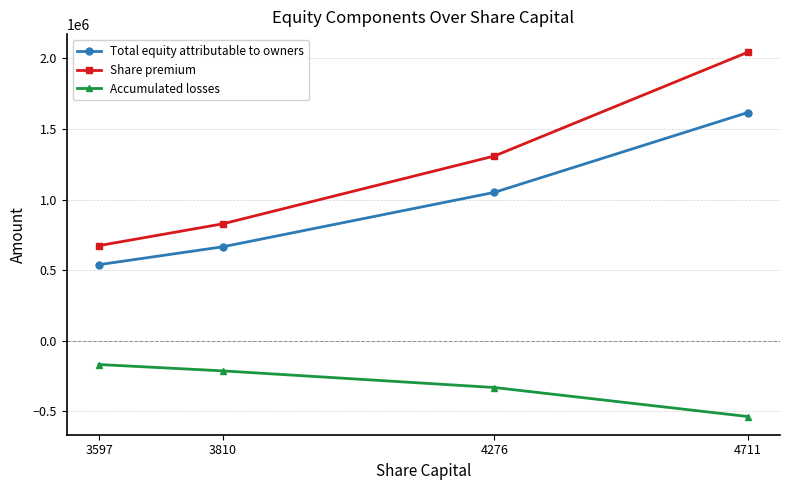

Rank the categories by Share premium value from lowest to highest.

3597, 3810, 4276, 4711